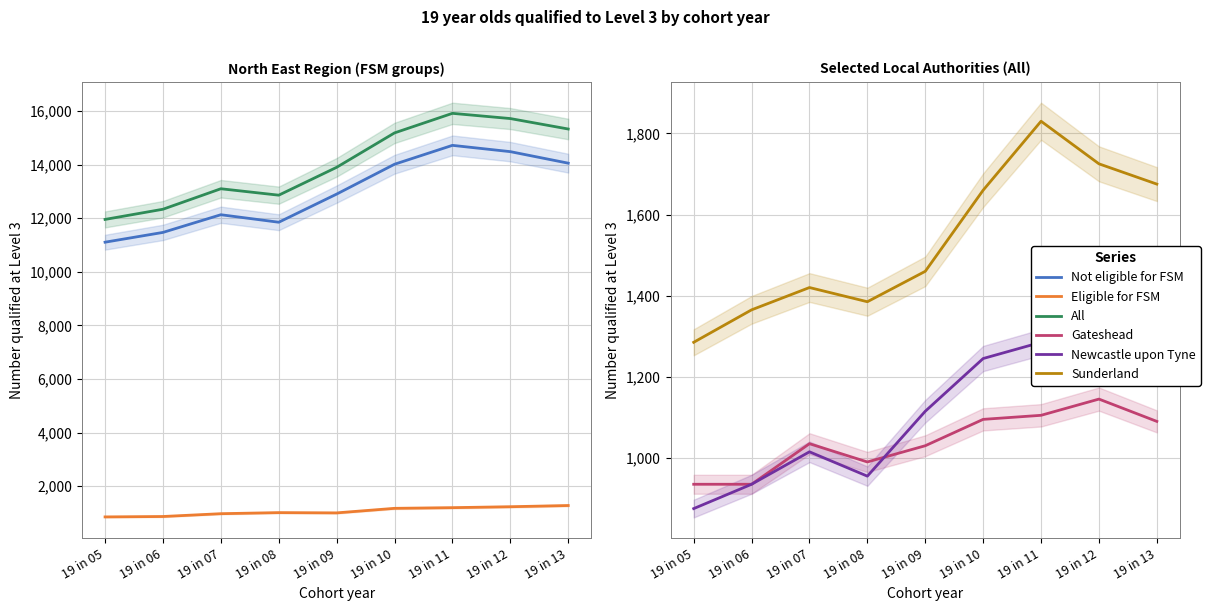

What is the difference between the maximum and minimum values in the Newcastle upon Tyne series?

455